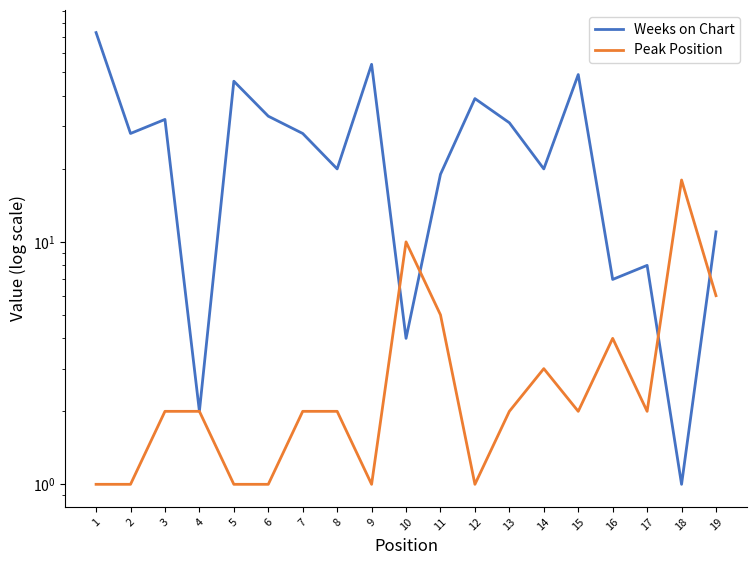

True or false: Peak Position has a value of 11 at 18.

False